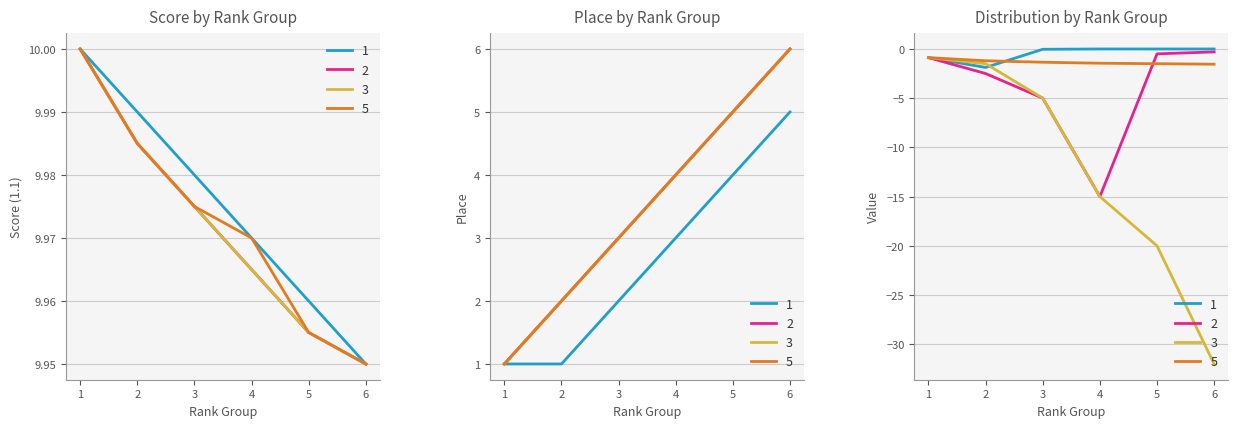

Is it true that 1.1 Score equals 10.0 at 2?

True